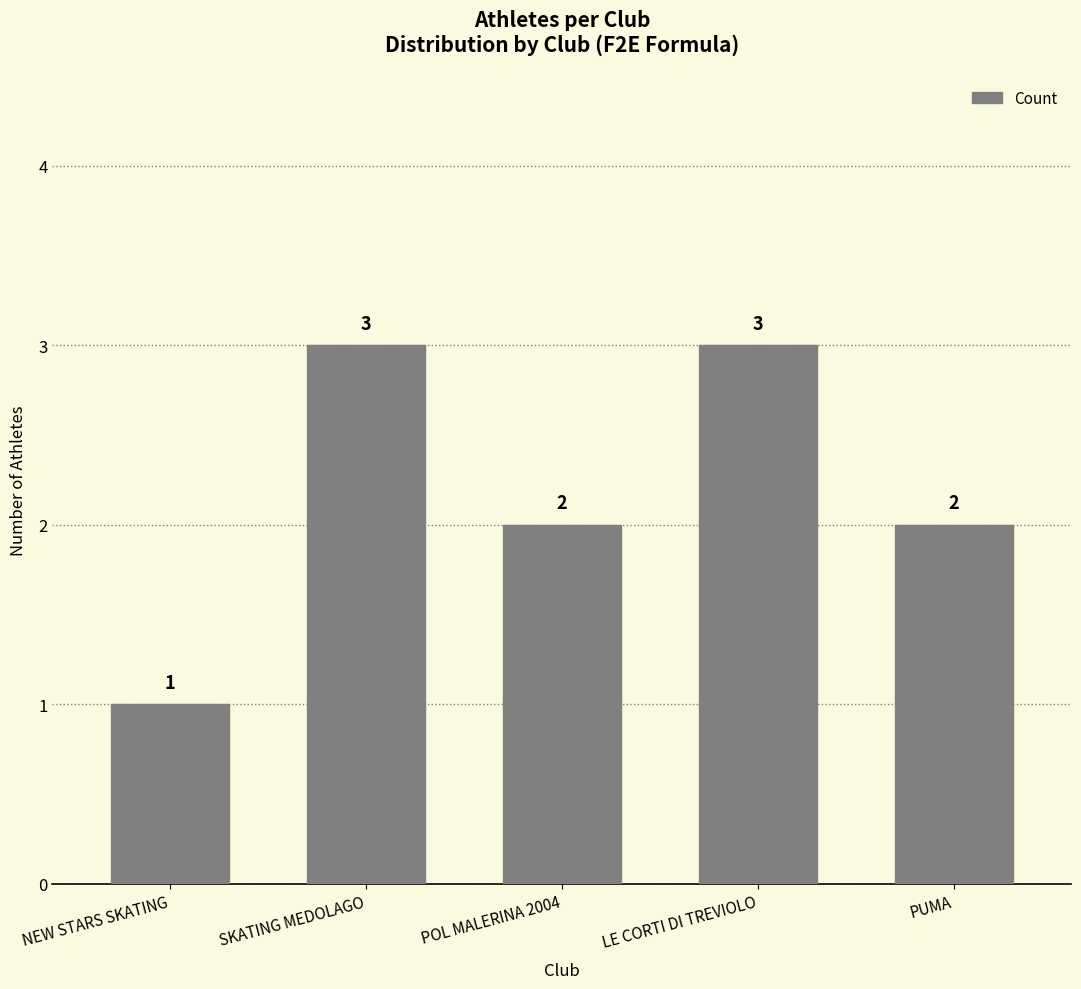

Which label corresponds to the smallest value in the chart?

NEW STARS SKATING